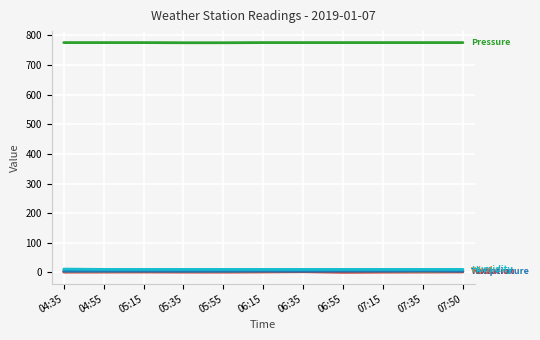

What is the maximum value shown in the chart?

776.0